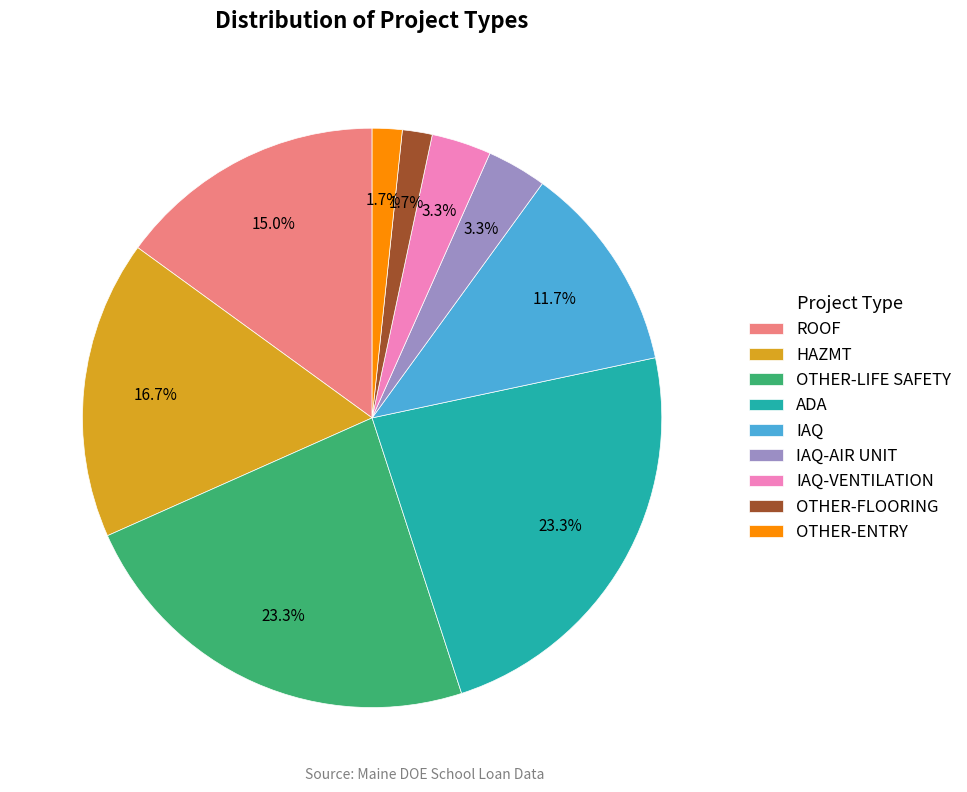

What portion of the pie excludes ADA?

76.7%